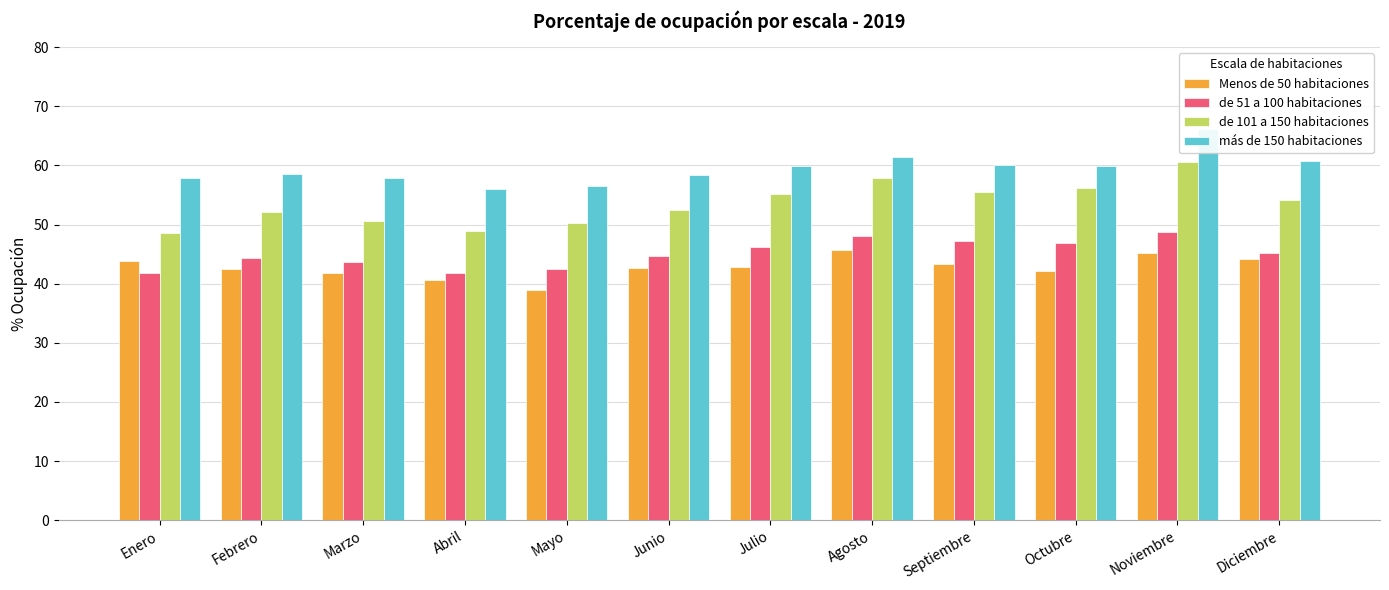

Is the value of de 51 a 100 habitaciones at Junio greater than the value of más de 150 habitaciones at Julio?

No